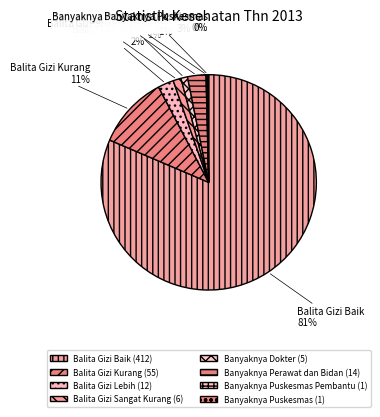

How many slices are in this pie chart?

8